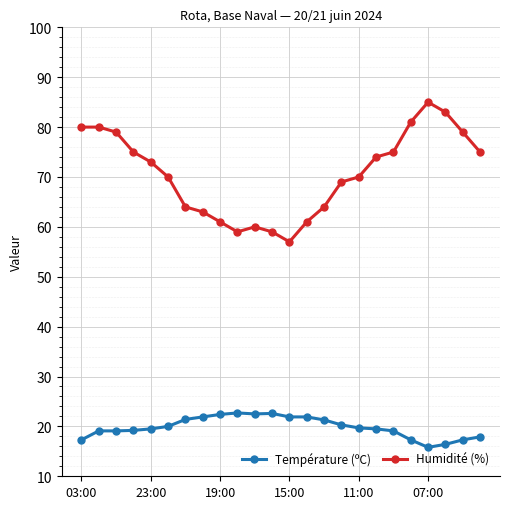

What is the value of the Température (ºC) point at the 9th from the left?

22.4